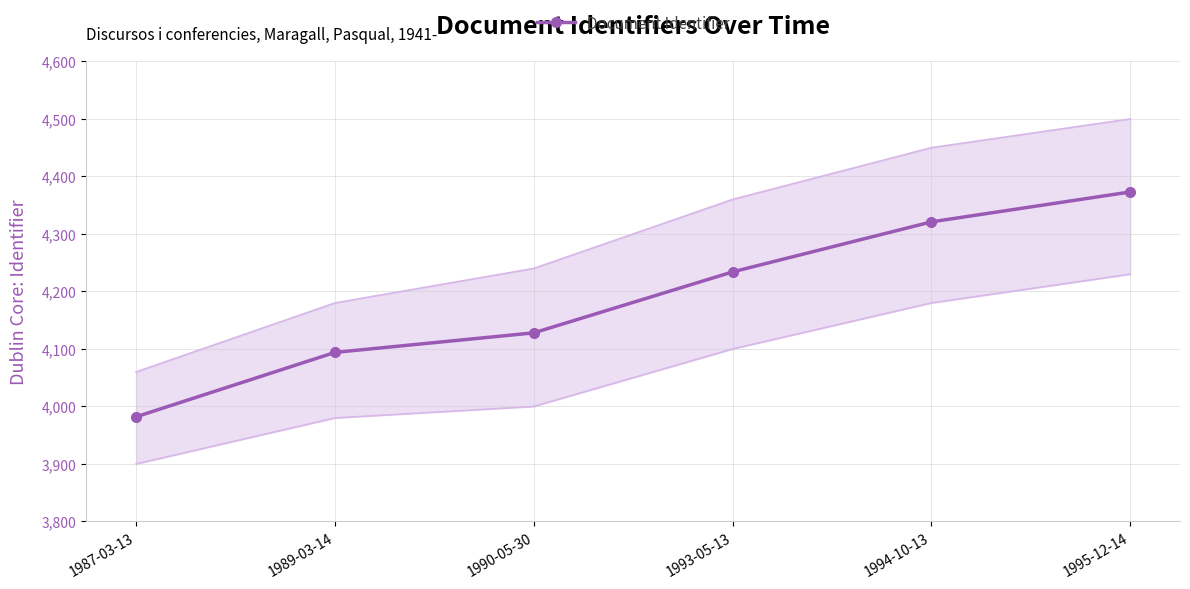

True or false: the data shows 4373 at 1995-12-14.

True